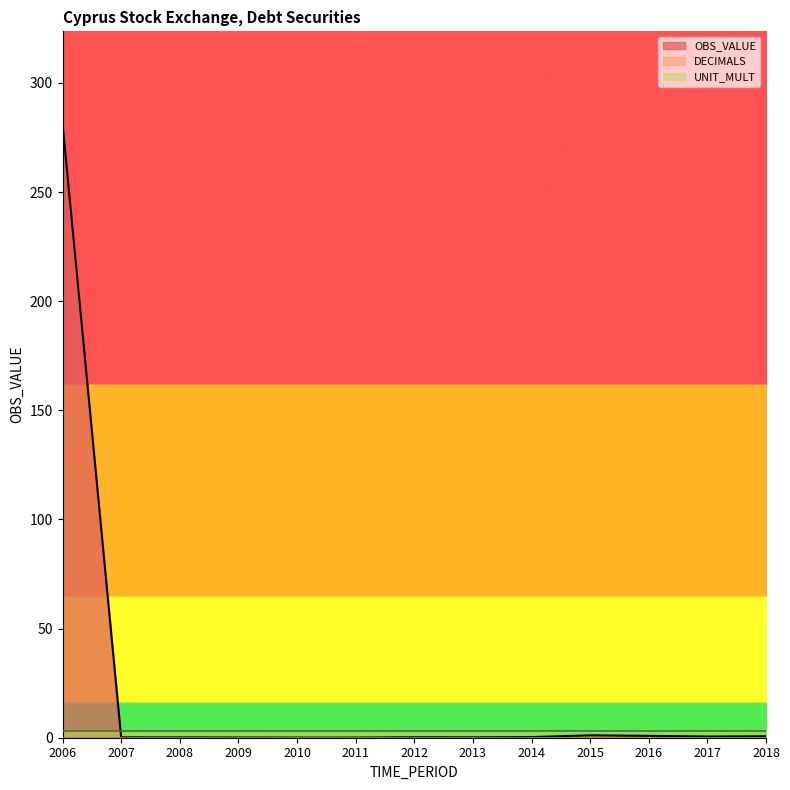

Reading left to right, what are all the values shown in this chart?

OBS_VALUE: 2006=281.5	2007=0.2	2008=0.1	2009=0.1	2010=0.1	2011=0.1	2012=0.2	2013=0.2	2014=0.3	2015=1.1	2016=0.8	2017=0.5	2018=0.7
DECIMALS: 2006=0.0	2007=0.0	2008=0.0	2009=0.0	2010=0.0	2011=0.0	2012=0.0	2013=0.0	2014=0.0	2015=0.0	2016=0.0	2017=0.0	2018=0.0
UNIT_MULT: 2006=3.0	2007=3.0	2008=3.0	2009=3.0	2010=3.0	2011=3.0	2012=3.0	2013=3.0	2014=3.0	2015=3.0	2016=3.0	2017=3.0	2018=3.0